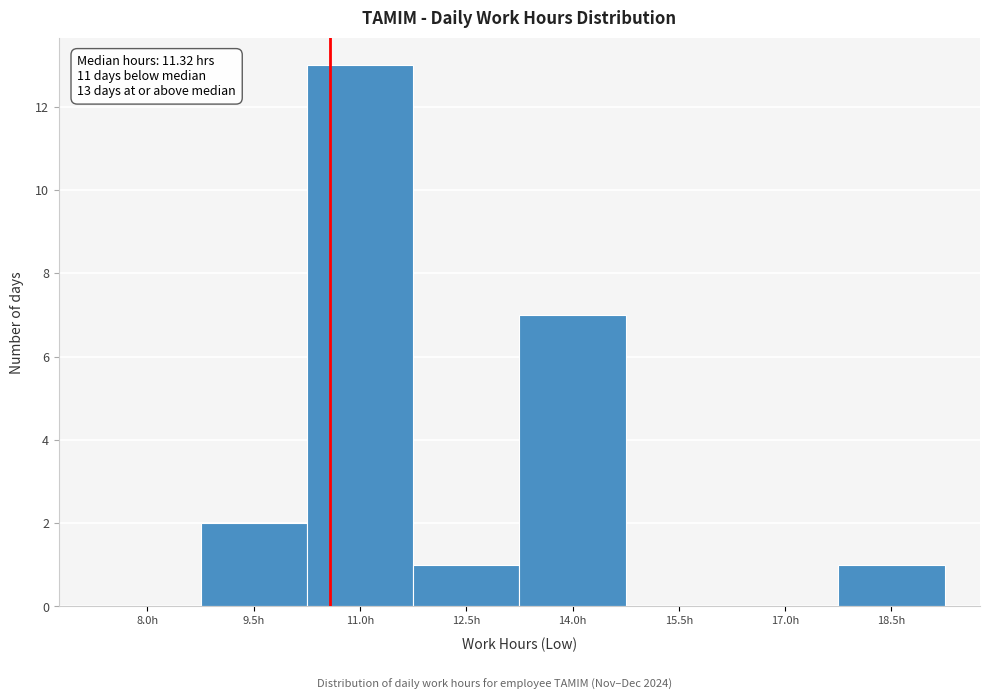

Reading left to right, list all the values displayed in this chart.

8.0h=0	9.5h=2	11.0h=13	12.5h=1	14.0h=7	15.5h=0	17.0h=0	18.5h=1